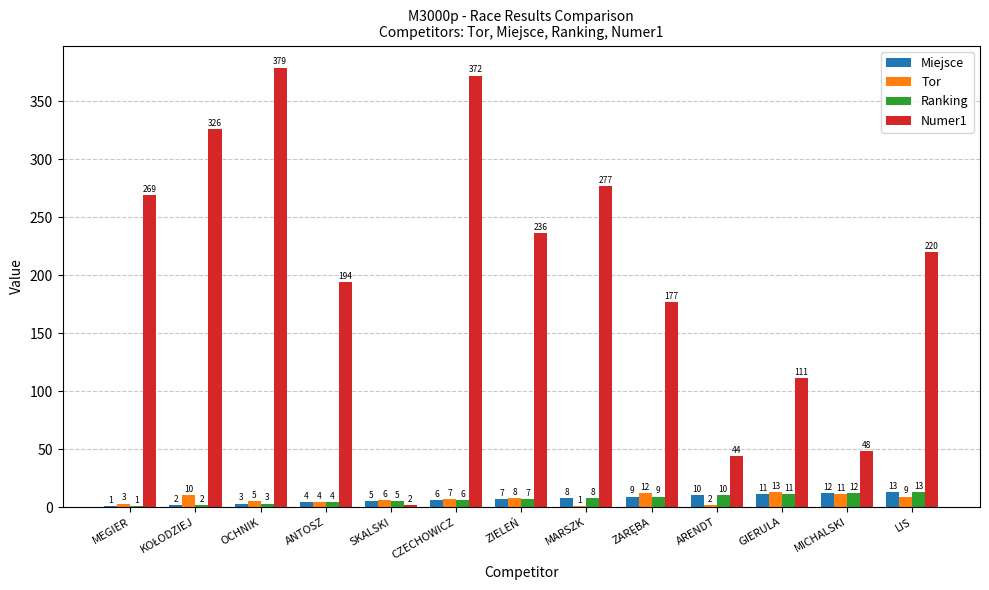

Between MEGIER and MICHALSKI, which series saw the biggest shift?

Numer1